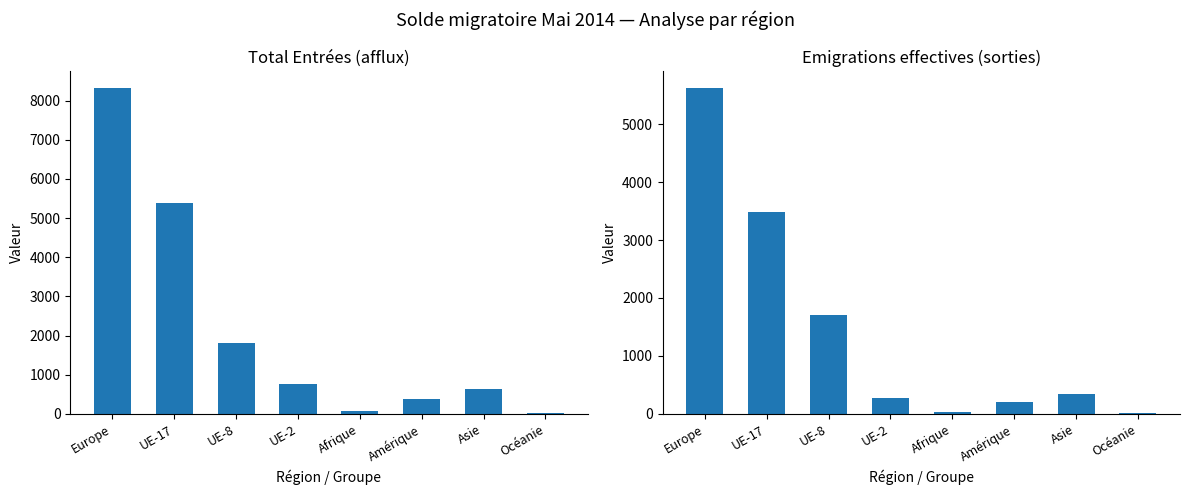

Which has a higher value, UE-17 or Asie?

UE-17